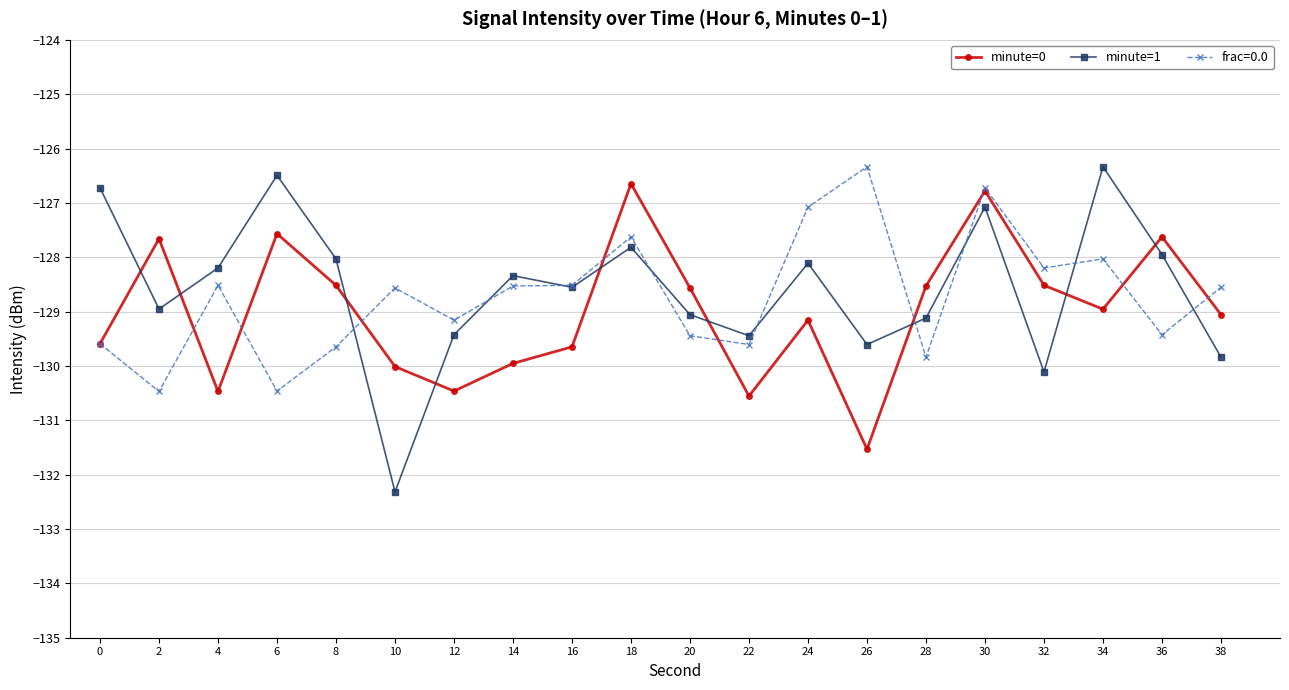

How many lines are shown in the chart?

3